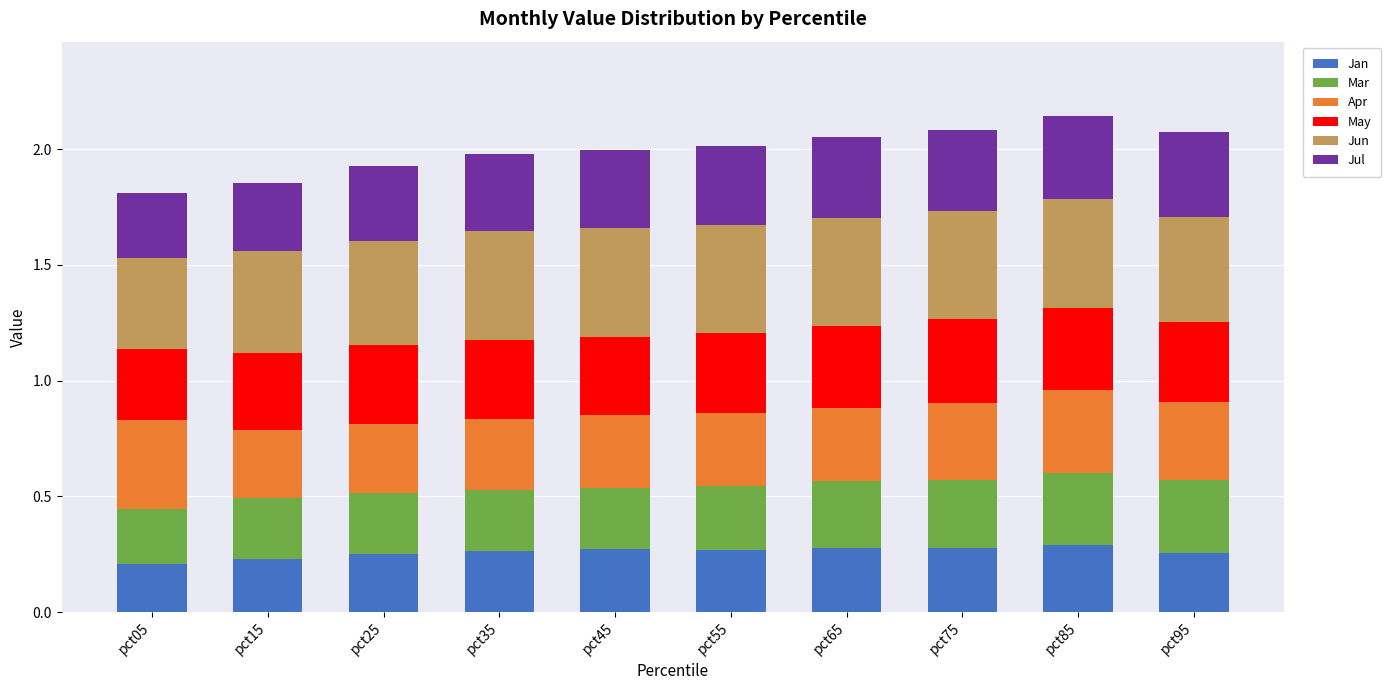

What is the total value across all series at pct85?

2.1